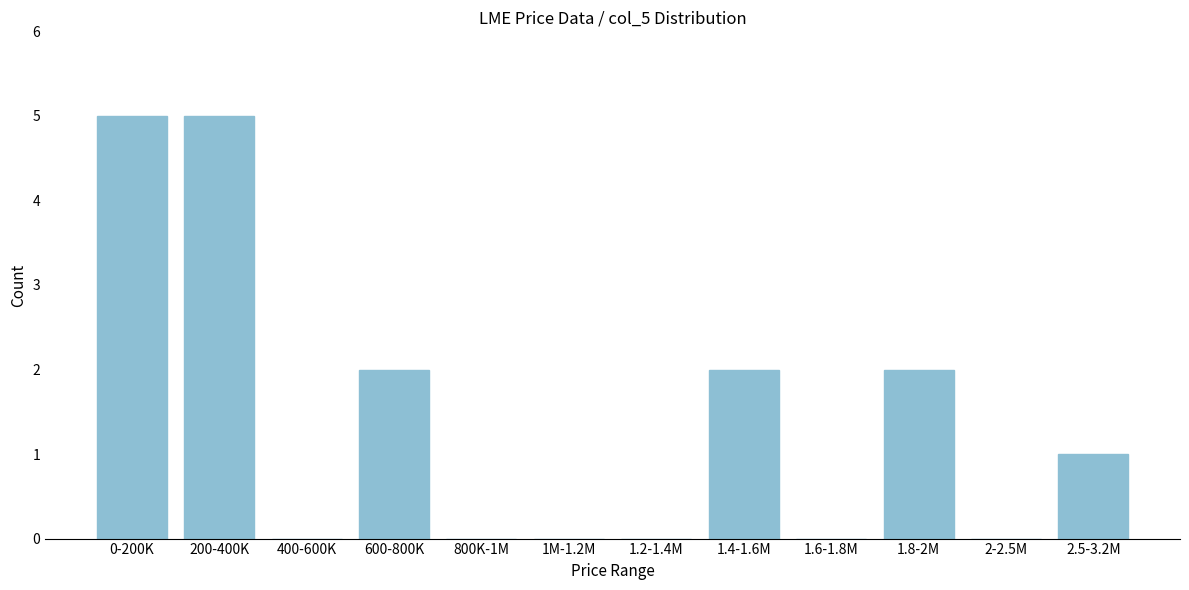

Reading right to left, extract all data points from this chart.

2.5-3.2M=1	2-2.5M=0	1.8-2M=2	1.6-1.8M=0	1.4-1.6M=2	1.2-1.4M=0	1M-1.2M=0	800K-1M=0	600-800K=2	400-600K=0	200-400K=5	0-200K=5